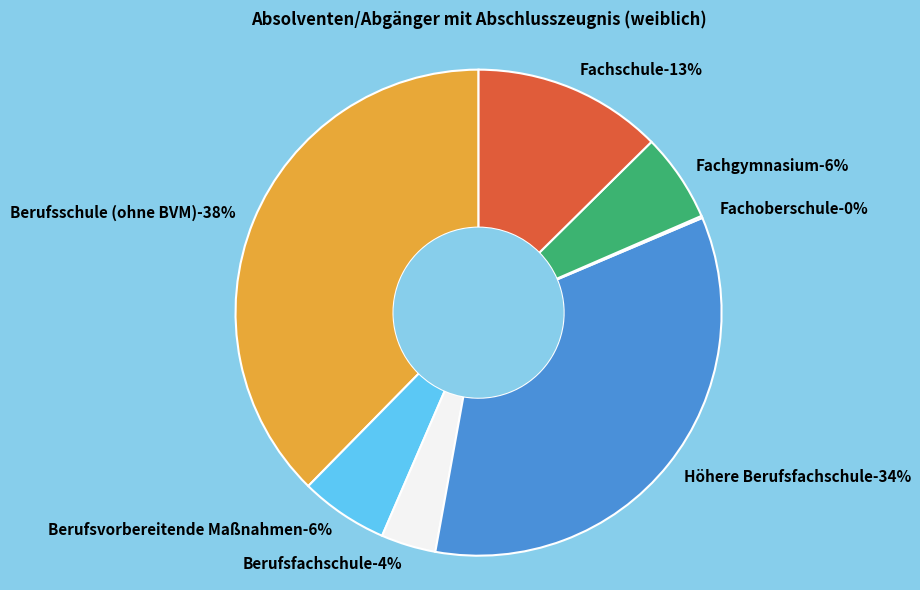

Between Berufsfachschule and Fachoberschule, which is larger?

Berufsfachschule